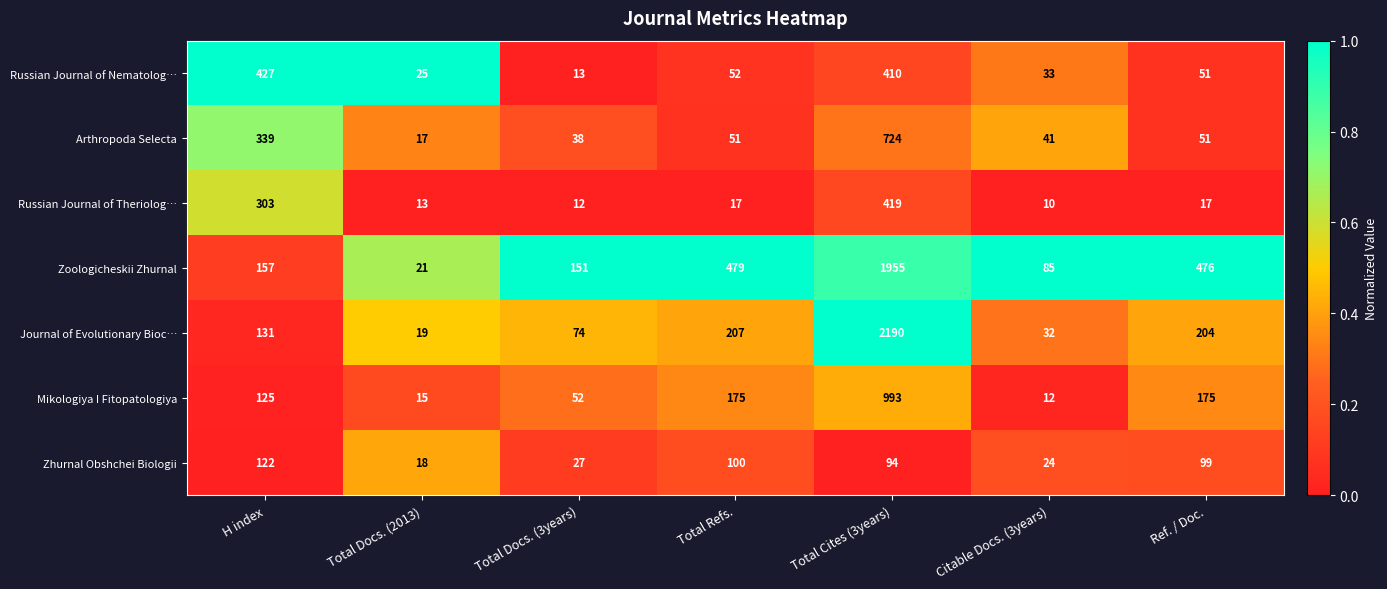

What is the maximum value shown in the chart?

2190